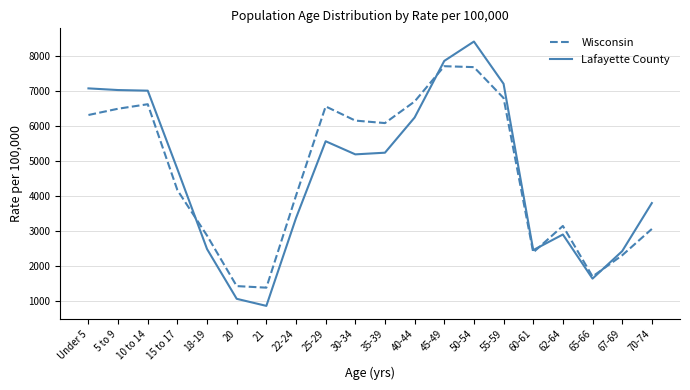

What is the difference between the Wisconsin values at 18-19 and Under 5?

3441.9